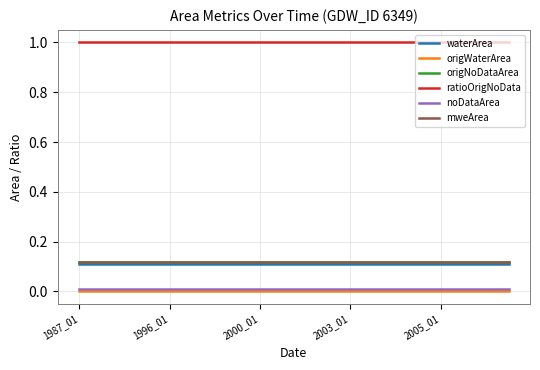

Does the chart have visible grid lines?

Yes